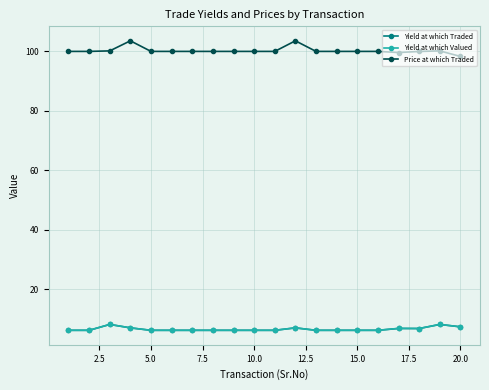

True or false: Price at which Traded and Yield at which Valued cross at least once.

False